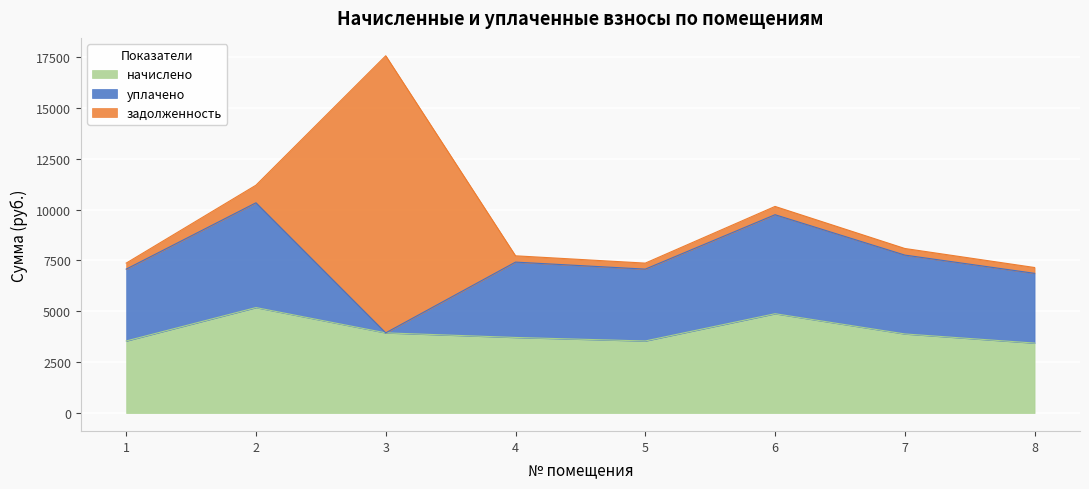

True or false: задолженность has a value of 406.8 at 6.

True